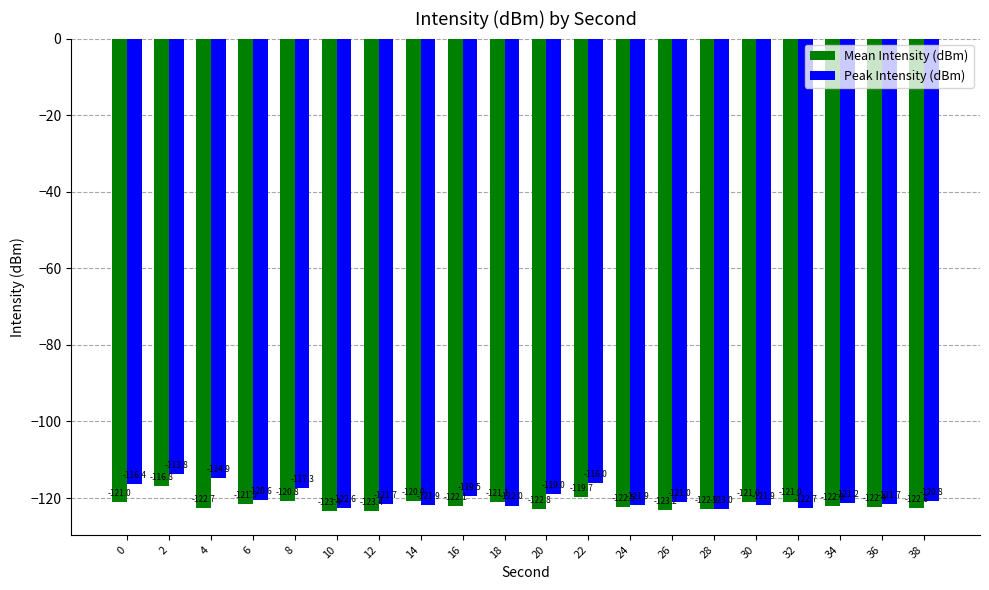

What is the value of the Peak Intensity (dBm) bar at the 8th from the left?

-121.9